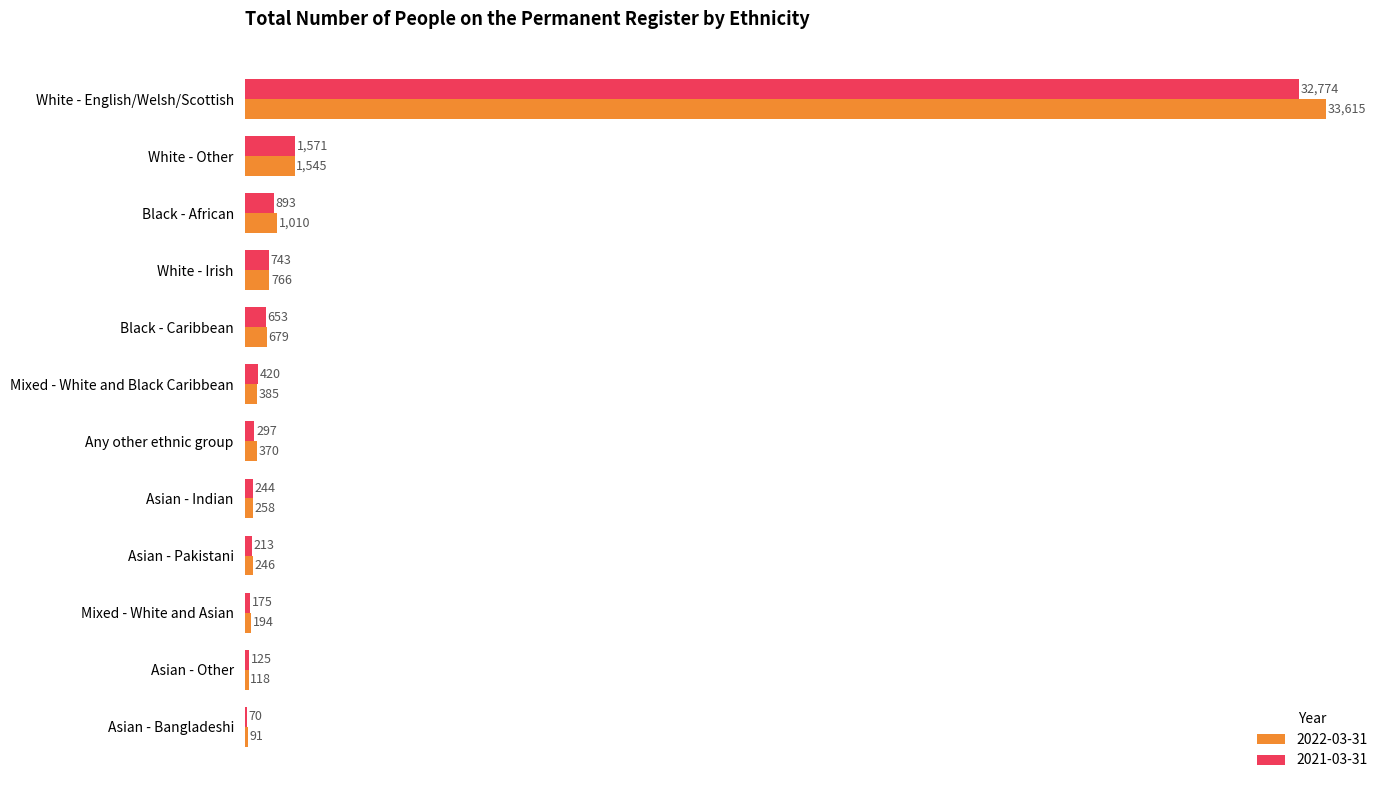

The value of 2021-03-31 at Mixed - White and Asian is 175. True or false?

True